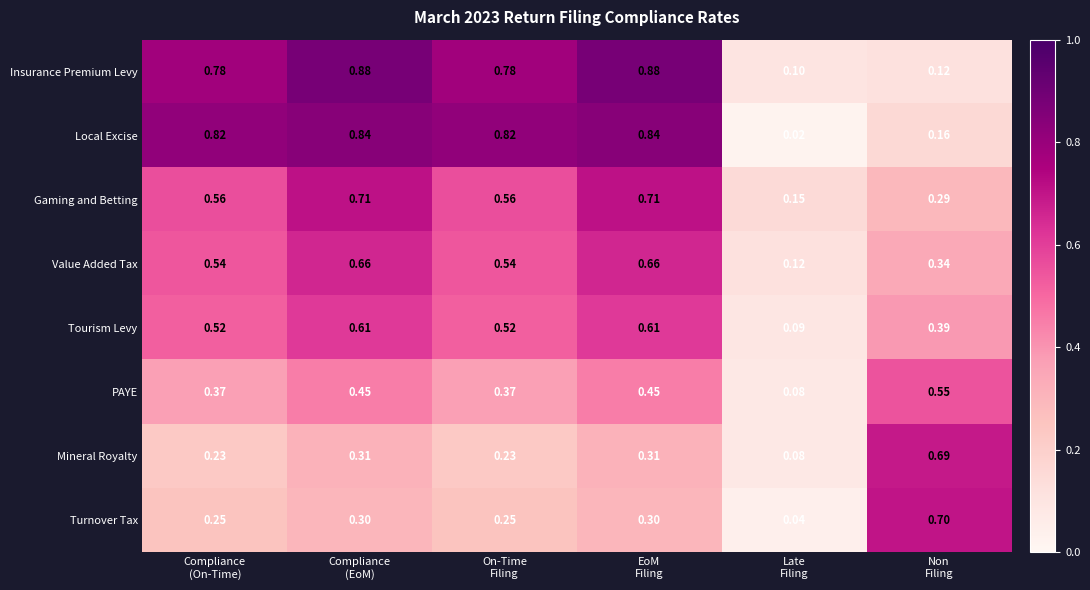

Rank the series by their maximum value, from highest to lowest.

Insurance Premium Levy, Local Excise, Gaming and Betting, Turnover Tax, Mineral Royalty, Value Added Tax, Tourism Levy, PAYE